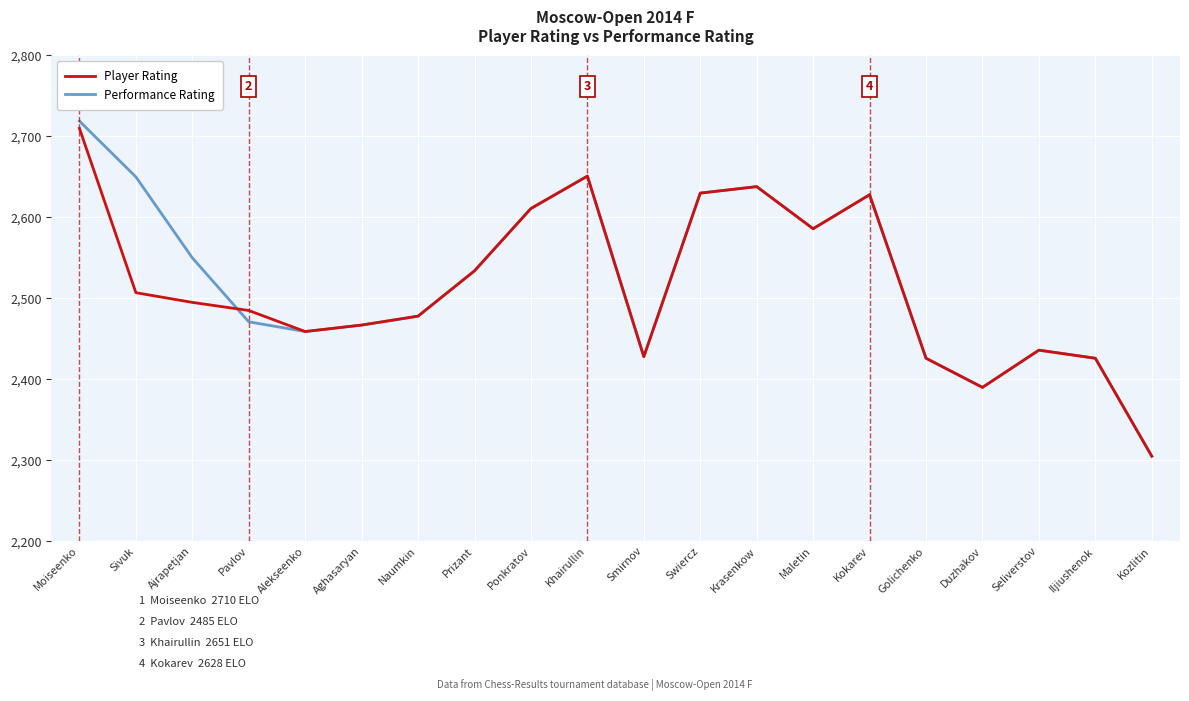

What position from the right is Aghasaryan?

15